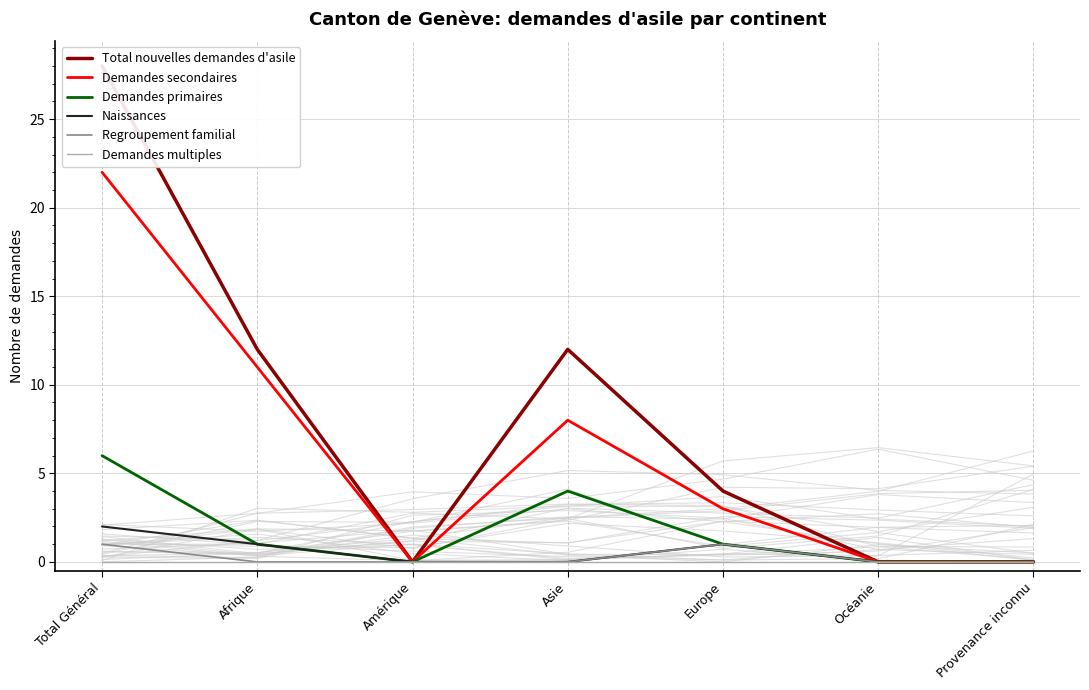

At which category does Demandes primaires reach its first local peak?

Asie